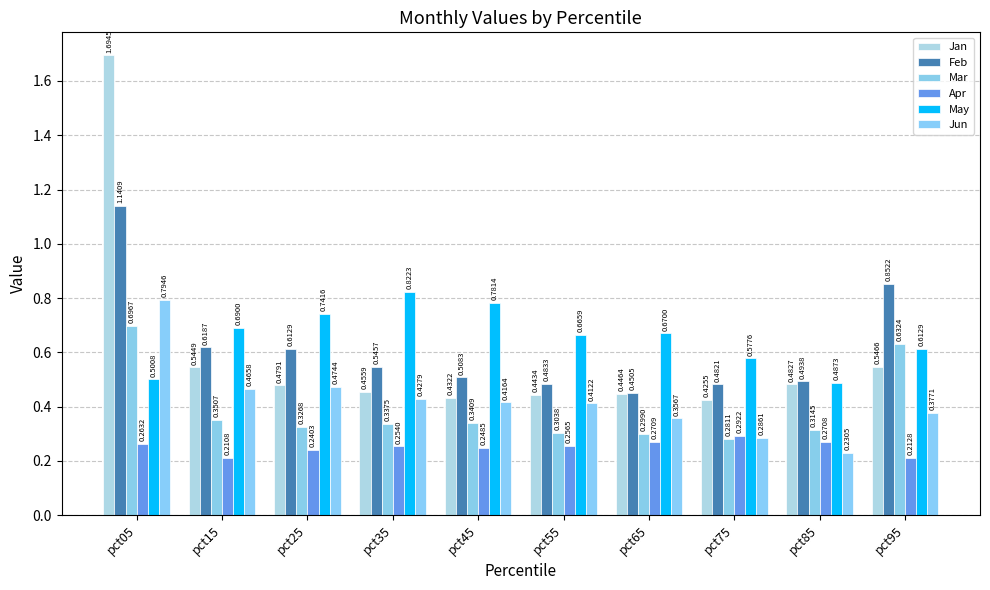

What is the difference between the highest and lowest values at pct25?

0.5